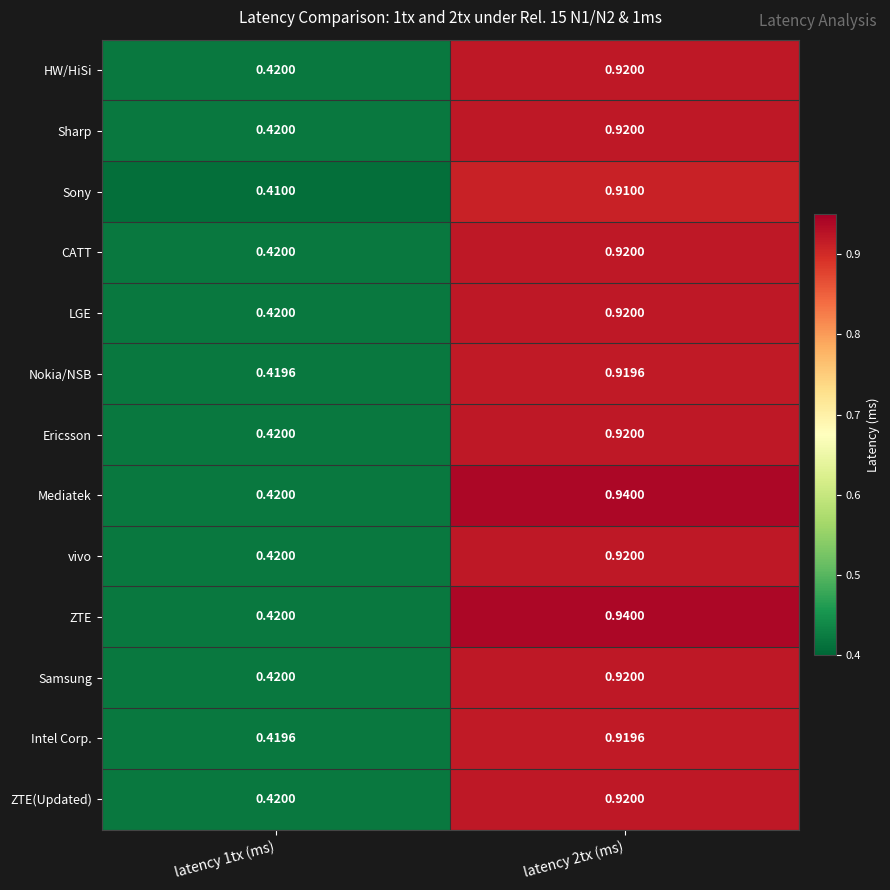

What is the total value across all series at latency 1tx (ms)?

5.4